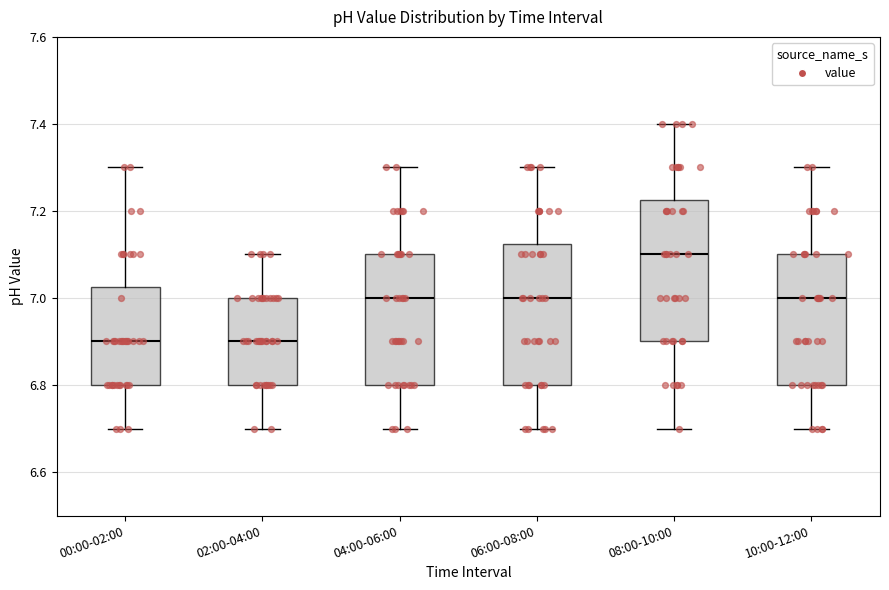

Where does the median line of the box for 02:00-04:00 sit on the y-axis? The values are not printed on the chart, so give them approximately, as read against the axis.

6.90